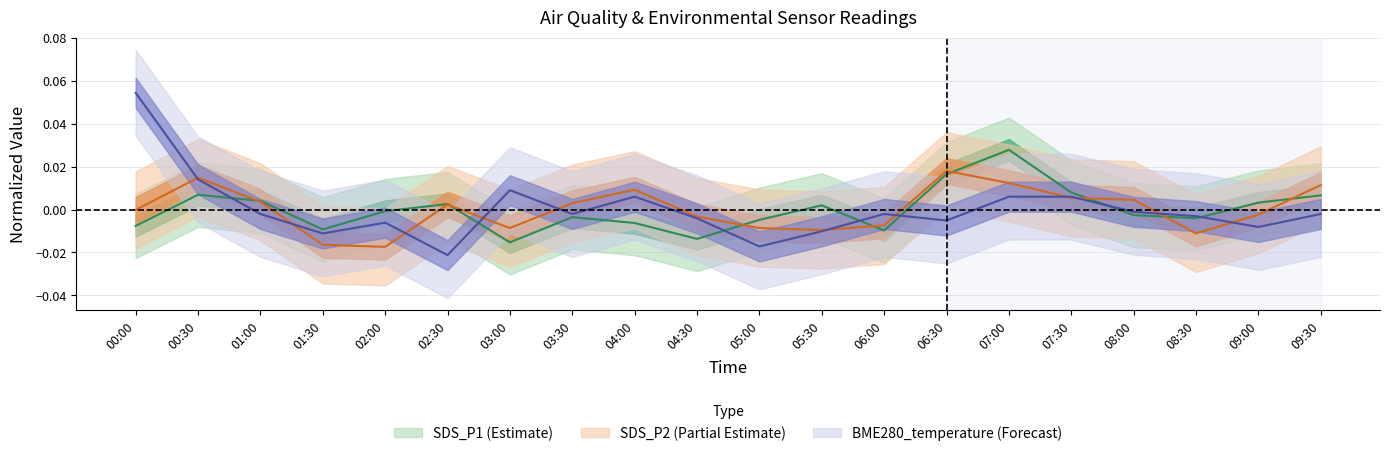

How many data points in BME280_temperature are less than 0?

14